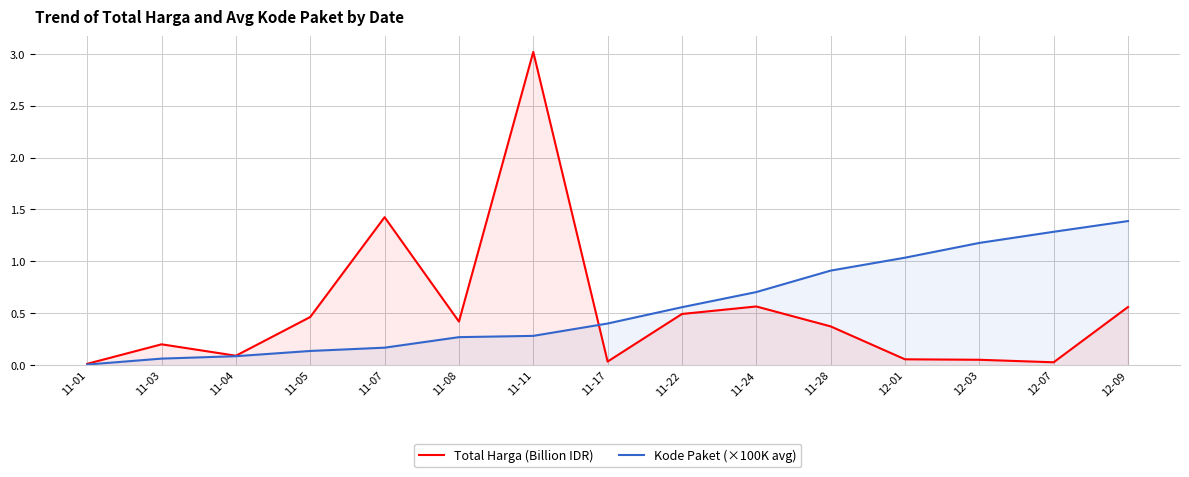

True or false: Kode Paket (×100K avg) and Total Harga (Billion IDR) intersect in this chart.

True